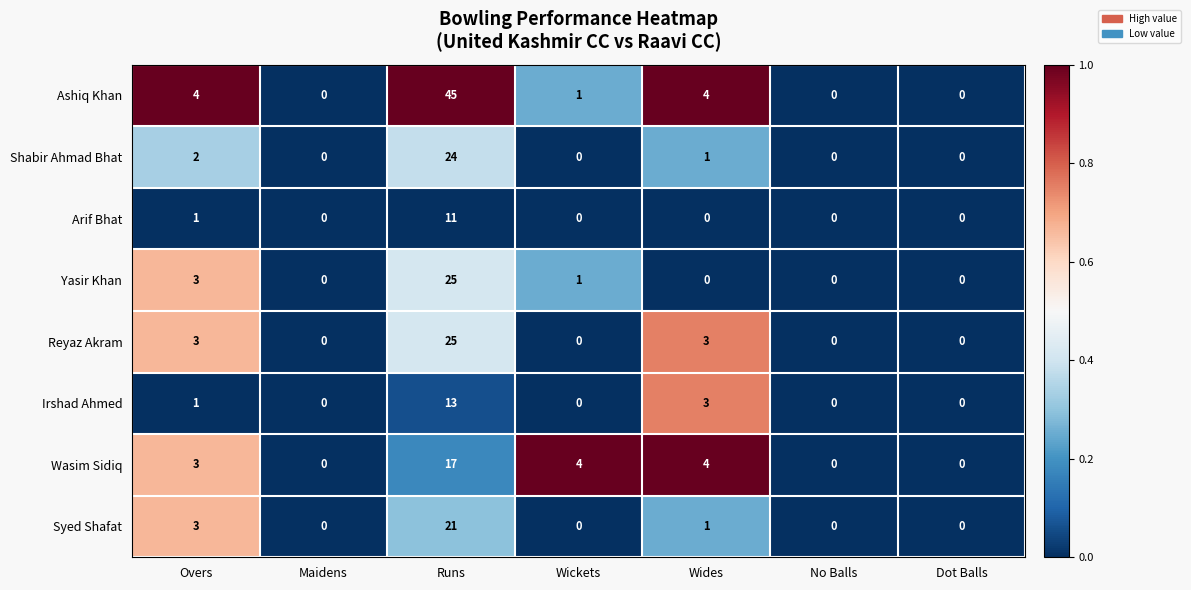

Between Maidens and Wickets, which series saw the biggest shift?

Wasim Sidiq